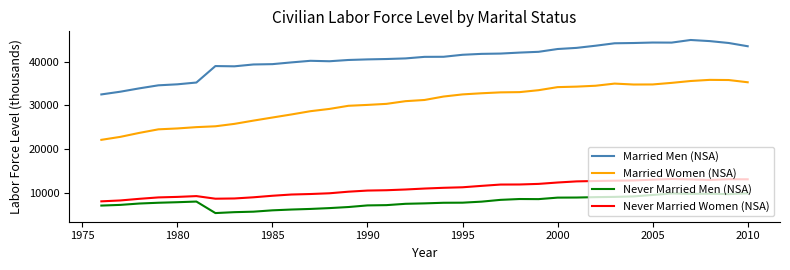

True or false: Married Men (NSA) and Married Women (NSA) cross at least once.

False